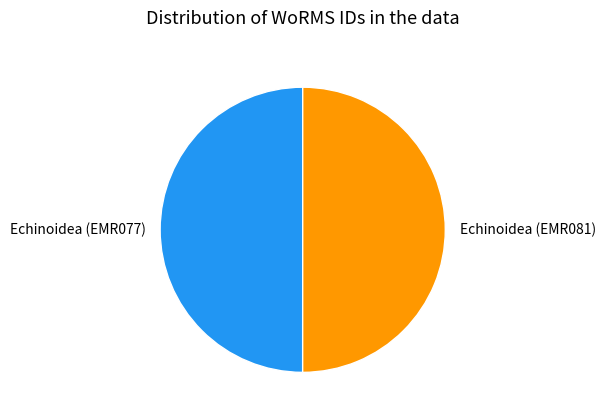

How many slices are in this pie chart?

2